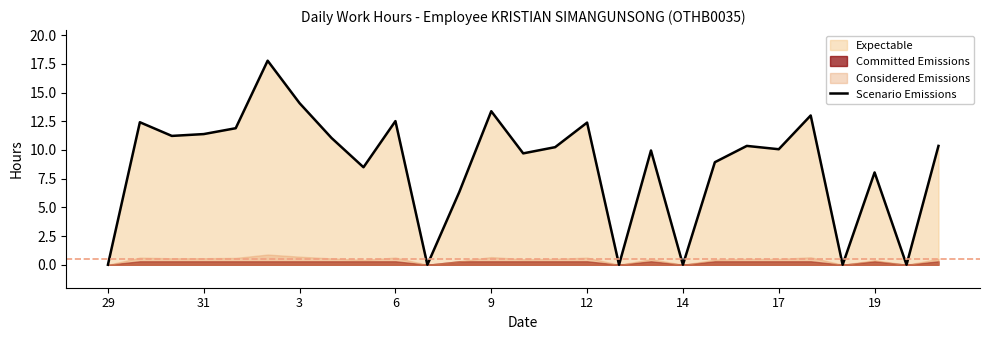

What is the highest value of the Scenario Emissions series?

17.8